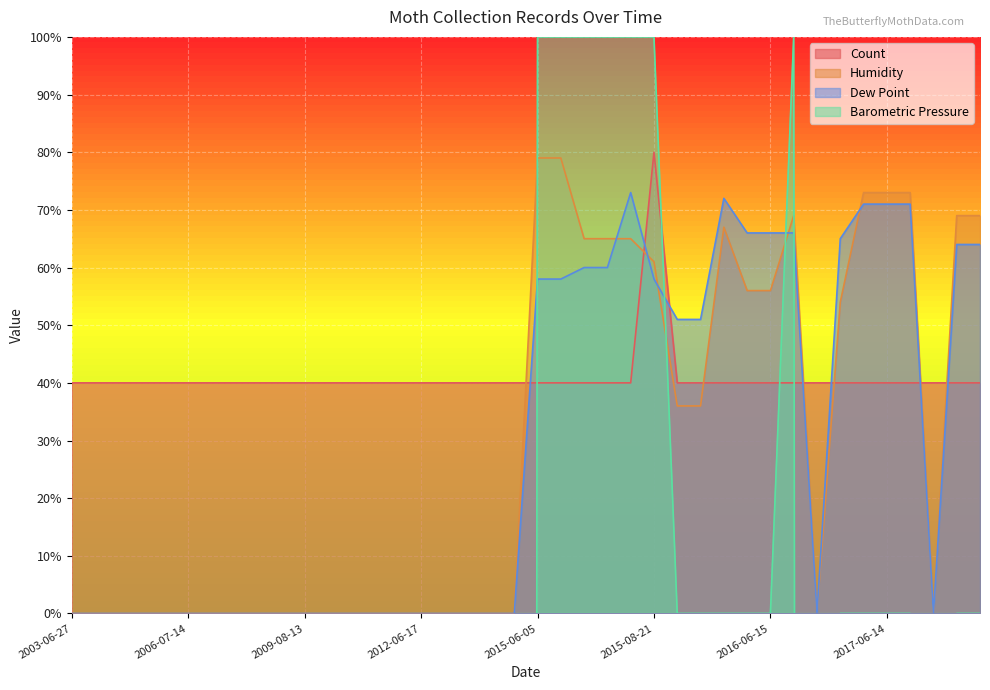

What is the maximum value for Humidity?

79